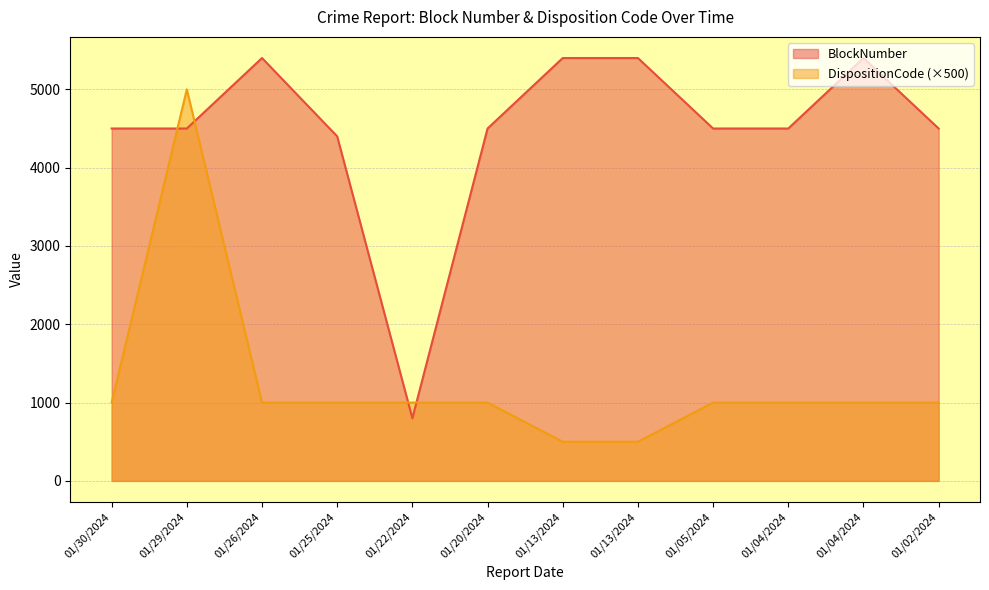

What is the difference between the BlockNumber values at 01/02/2024 and 01/04/2024?

900